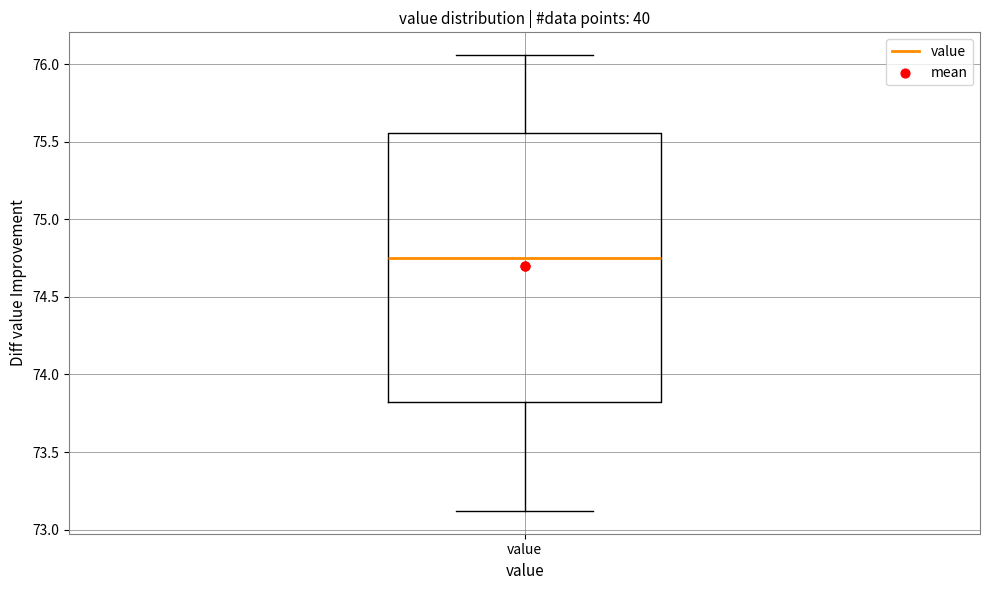

Read this box plot against the y-axis: the position of the median line, the range covered by the box, and the ends of both whiskers. The values are not printed on the chart, so give them approximately, as read against the axis.

median 74.75, box 73.80 to 75.55, whiskers 73.10 to 76.05